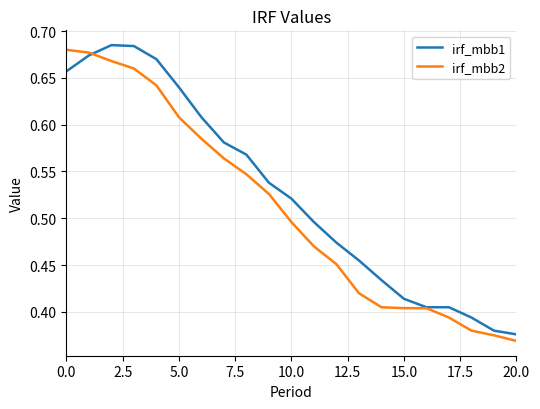

Which series has the largest total across all categories?

irf_mbb1